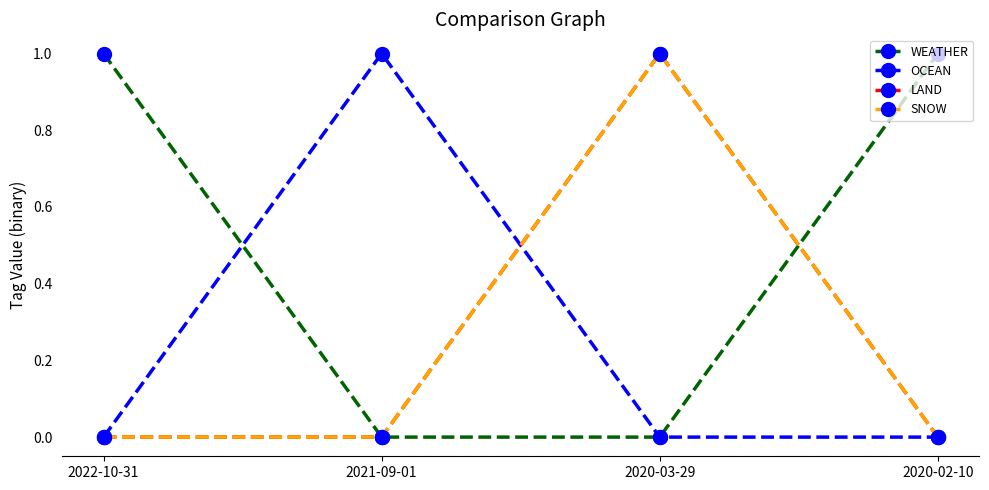

Is this an area chart (filled region under the line)?

No